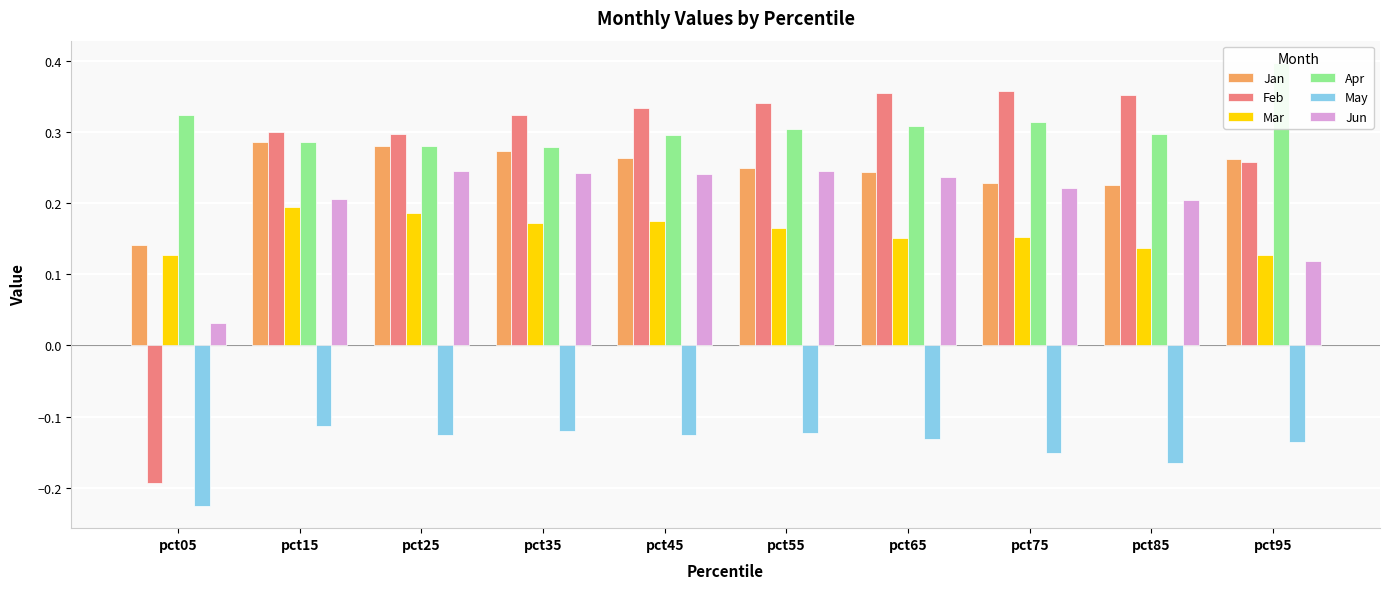

Reading right to left, extract all data points from this chart.

Jan: 0.3	0.2	0.2	0.2	0.2	0.3	0.3	0.3	0.3	0.1
Feb: 0.3	0.4	0.4	0.4	0.3	0.3	0.3	0.3	0.3	-0.2
Mar: 0.1	0.1	0.2	0.2	0.2	0.2	0.2	0.2	0.2	0.1
Apr: 0.4	0.3	0.3	0.3	0.3	0.3	0.3	0.3	0.3	0.3
May: -0.1	-0.2	-0.2	-0.1	-0.1	-0.1	-0.1	-0.1	-0.1	-0.2
Jun: 0.1	0.2	0.2	0.2	0.2	0.2	0.2	0.2	0.2	0.0